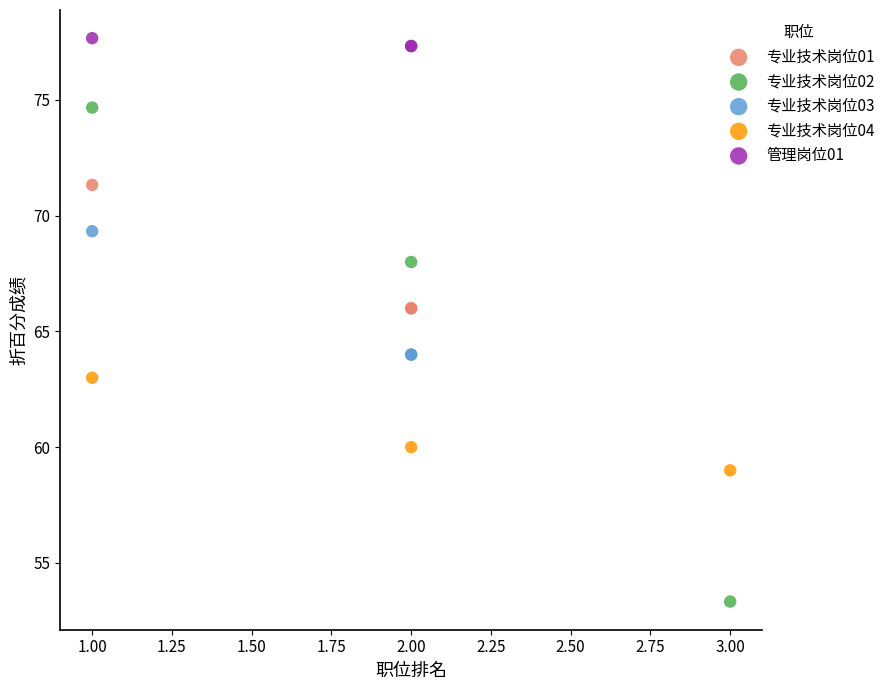

Which series reaches the maximum Y coordinate?

管理岗位01